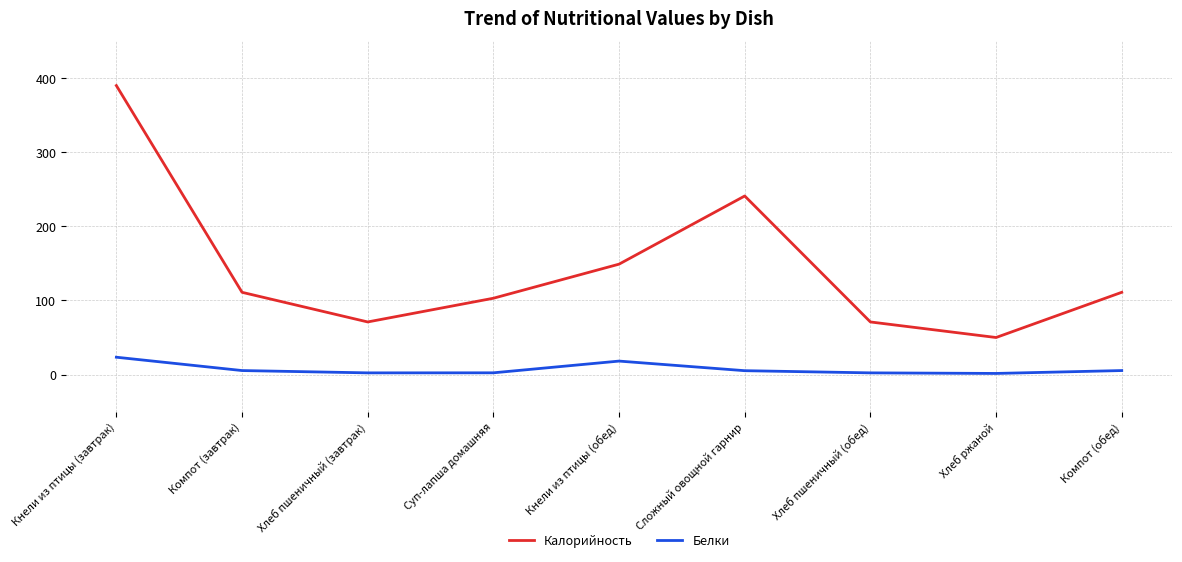

Where is Калорийность nearest to the value 220?

Сложный овощной гарнир